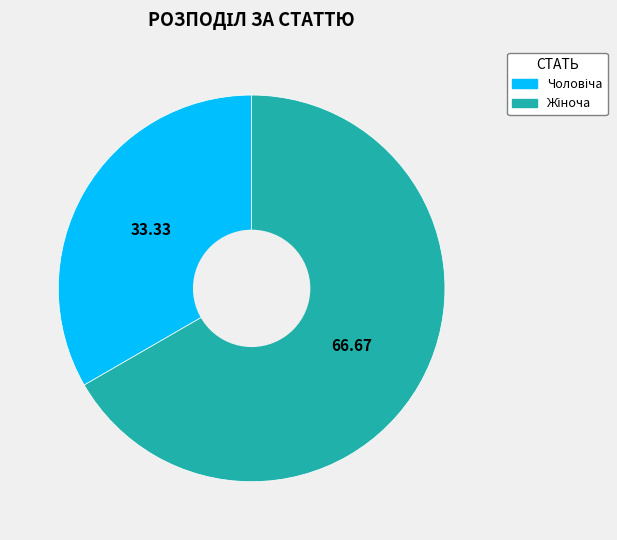

Does any single category account for the majority?

Yes